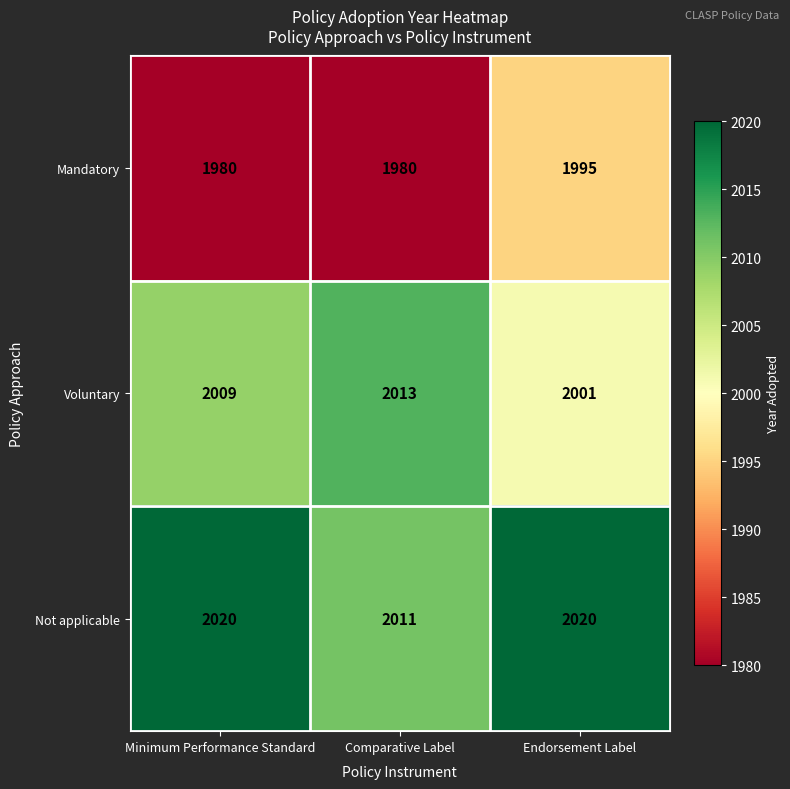

Count the Mandatory values in the range 1980 to 1995.

3